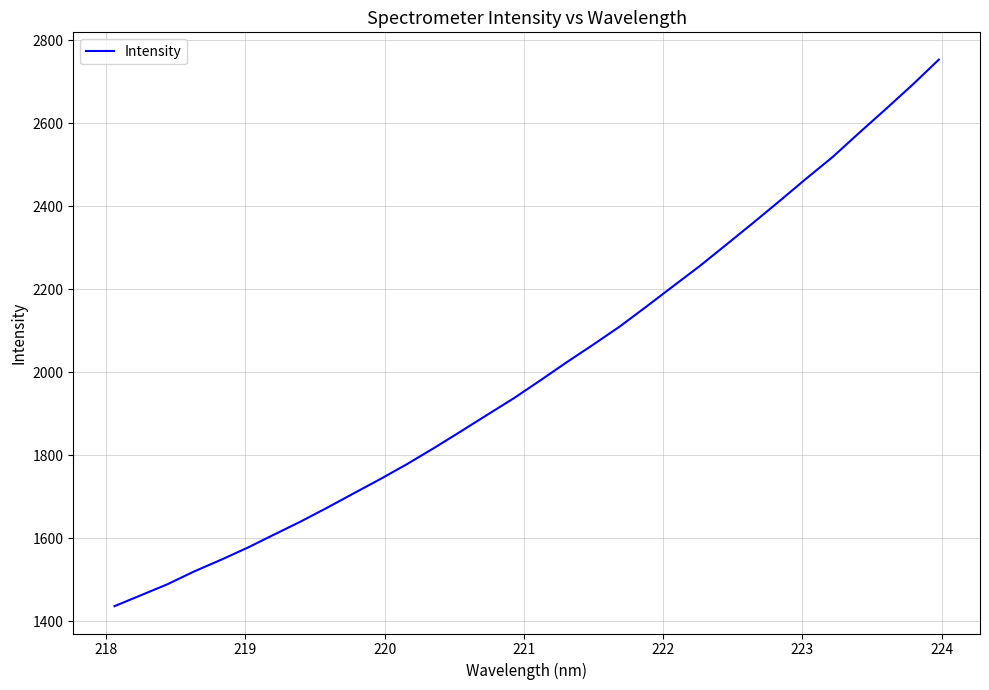

How many categories are shown in the chart?

32